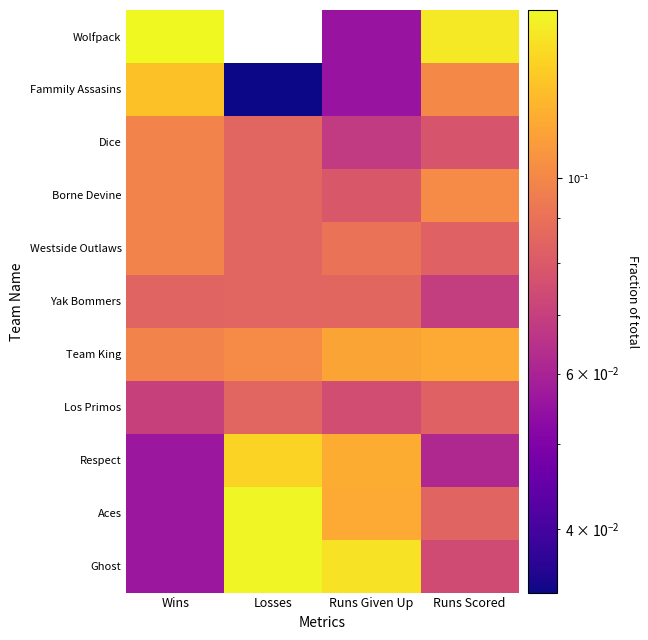

At Losses, list the series in order from smallest to largest.

Wolfpack, Fammily Assasins, Dice, Borne Devine, Westside Outlaws, Yak Bommers, Los Primos, Team King, Respect, Aces, Ghost